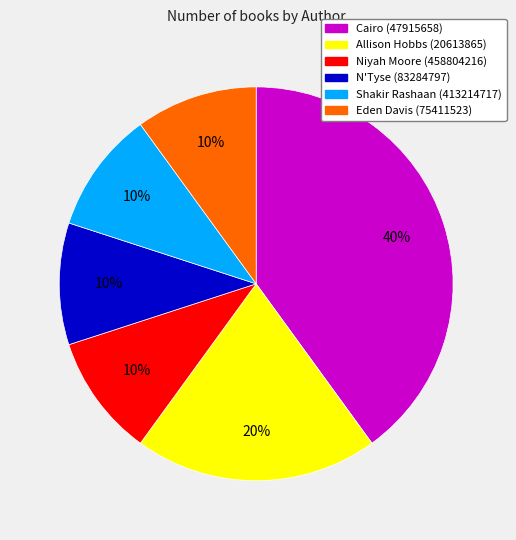

Approximately how many times larger is the value at N'Tyse (83284797) compared to Allison Hobbs (20613865)?

0.5